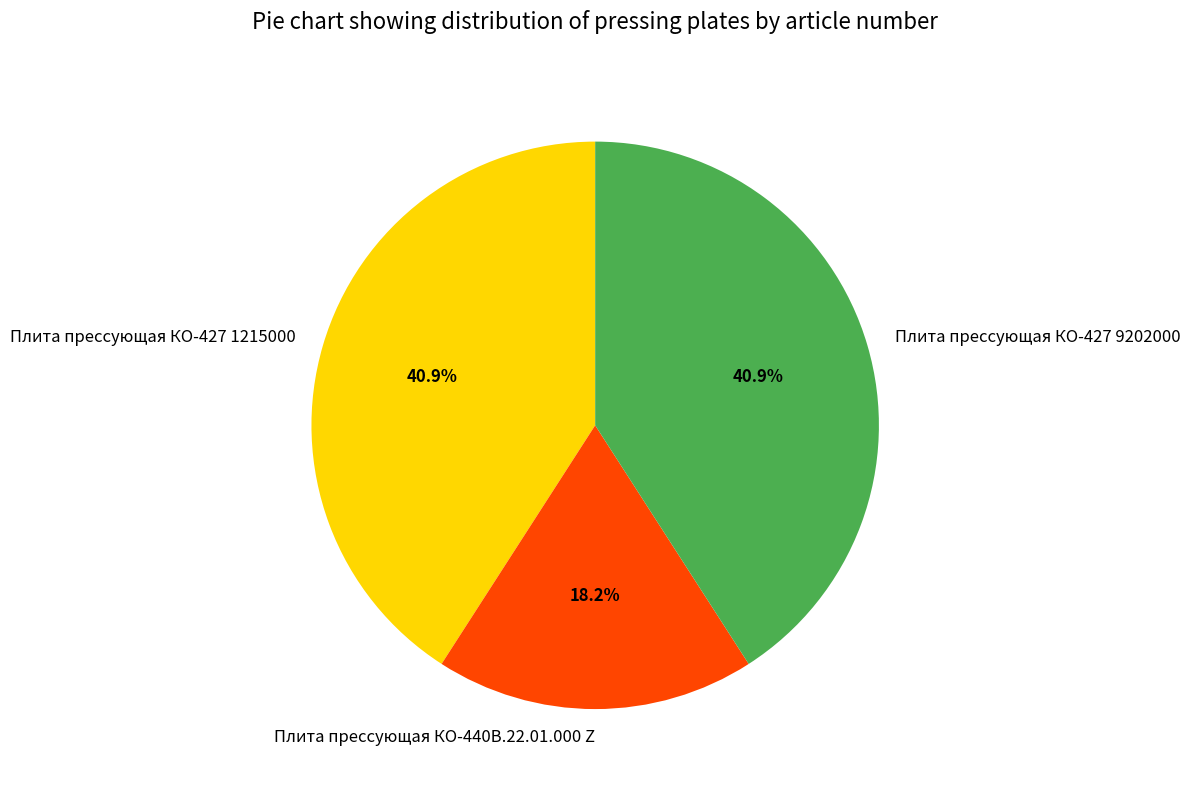

Does any single category account for the majority?

No